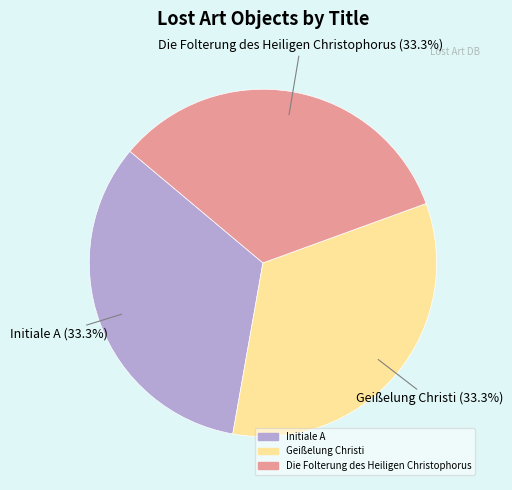

Does any single category account for the majority?

No